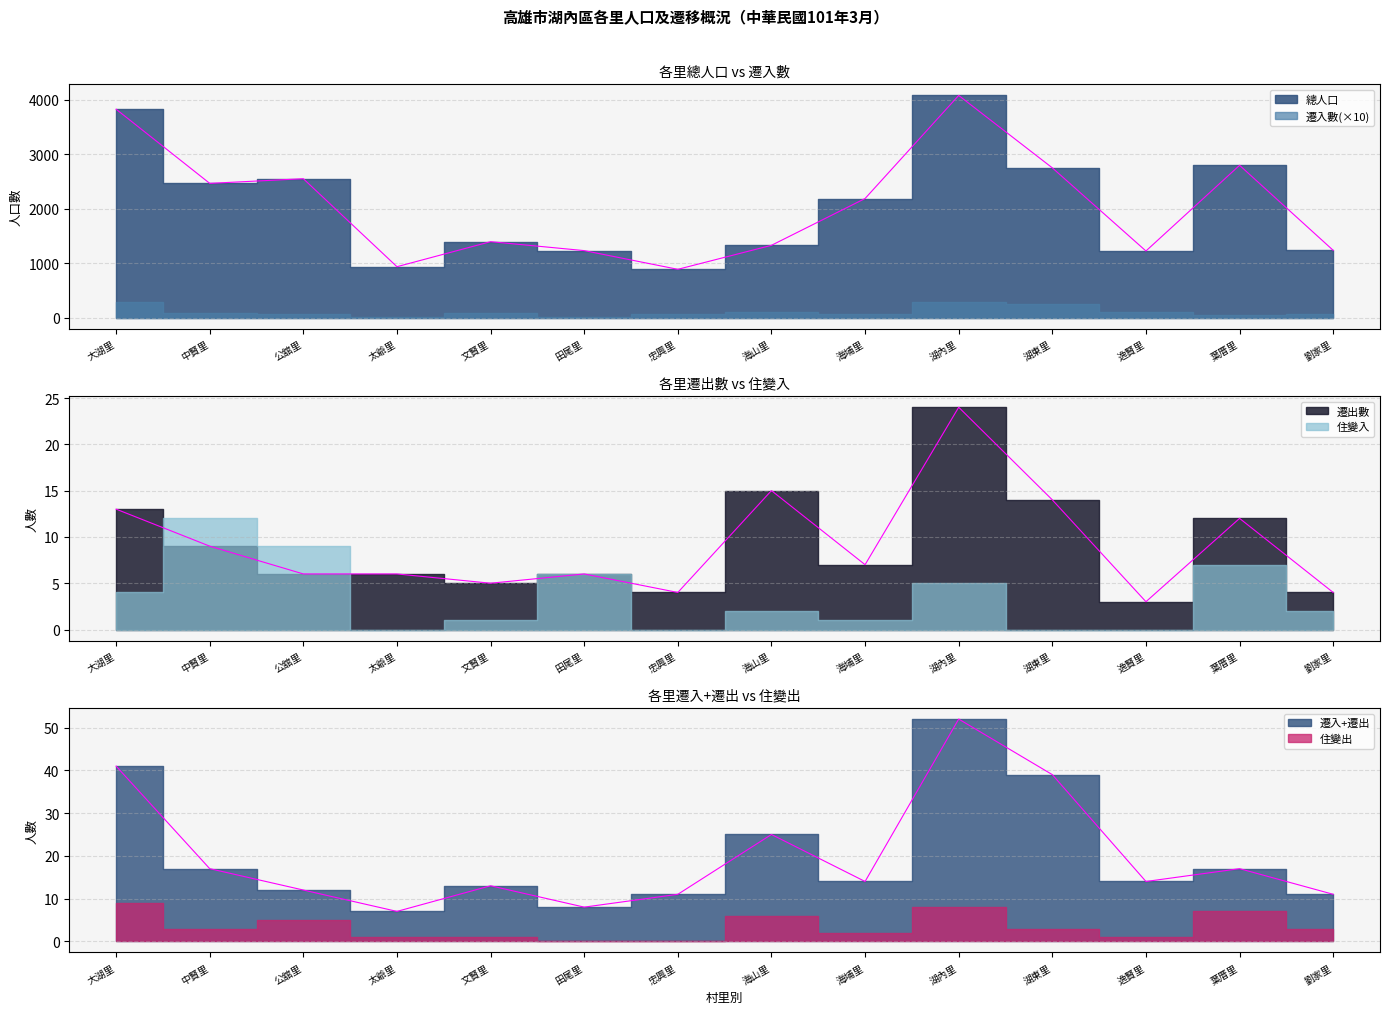

At which category does 總人口 reach its first local peak?

公舘里